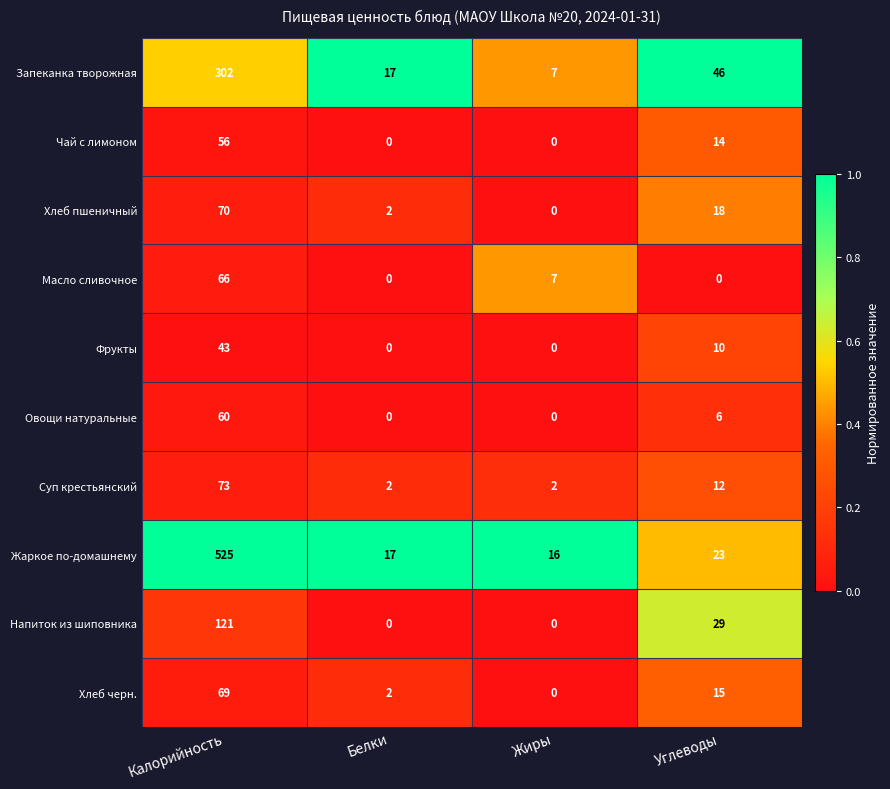

Is it true that Фрукты equals 0 at Жиры?

True